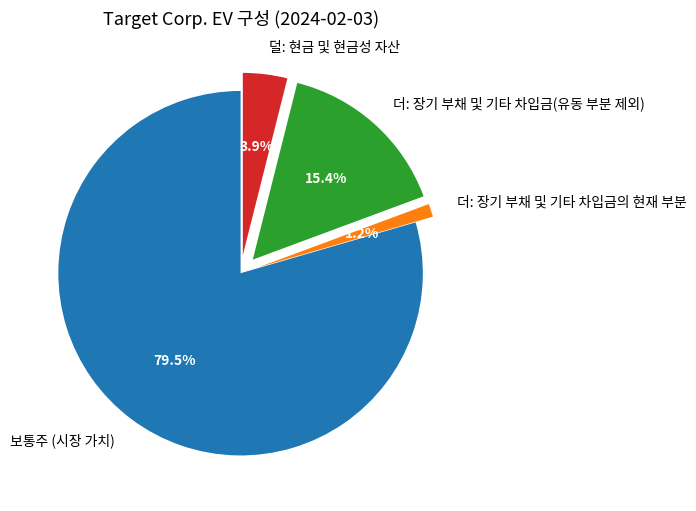

Which slice is the smallest?

더: 장기 부채 및 기타 차입금의 현재 부분